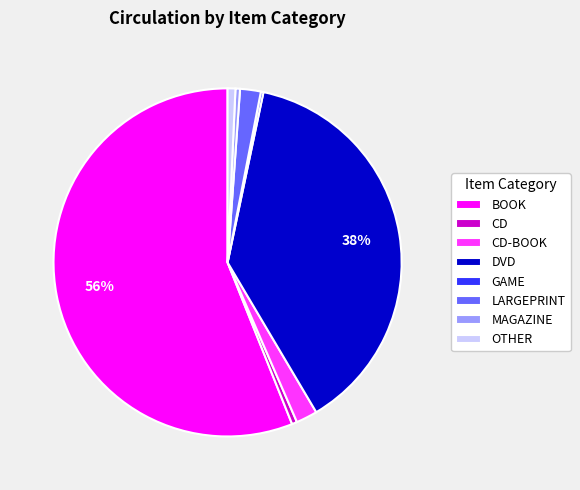

Is the sum of LARGEPRINT and BOOK greater than half?

Yes